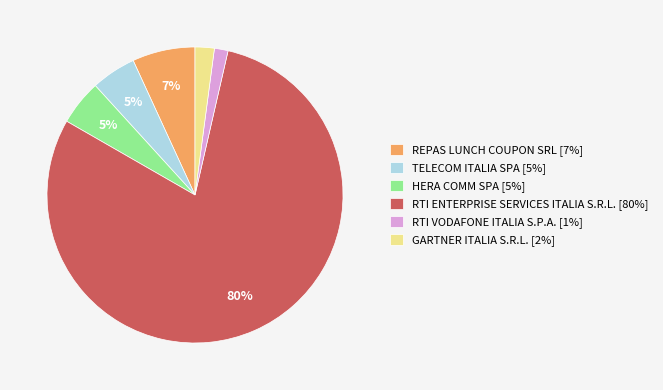

Is the sum of RTI ENTERPRISE SERVICES ITALIA S.R.L. and HERA COMM SPA greater than half?

Yes